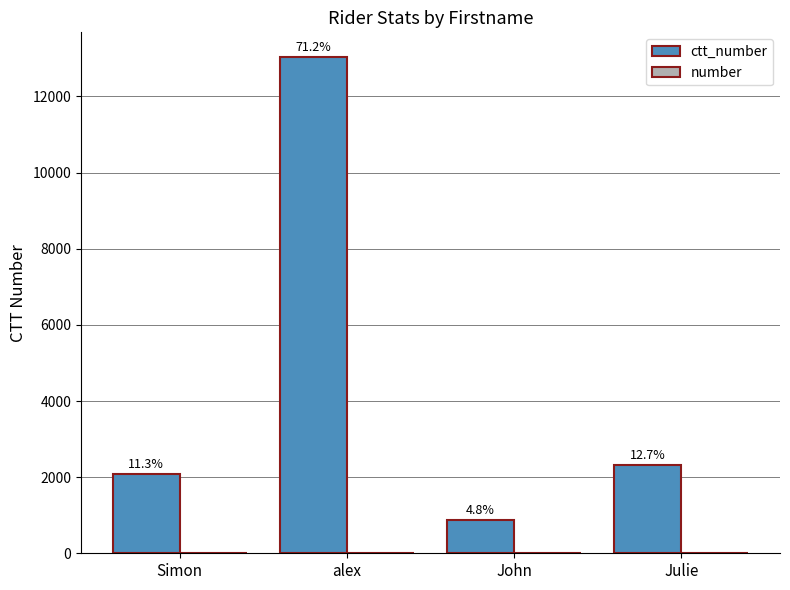

What is the average value of the number series?

9